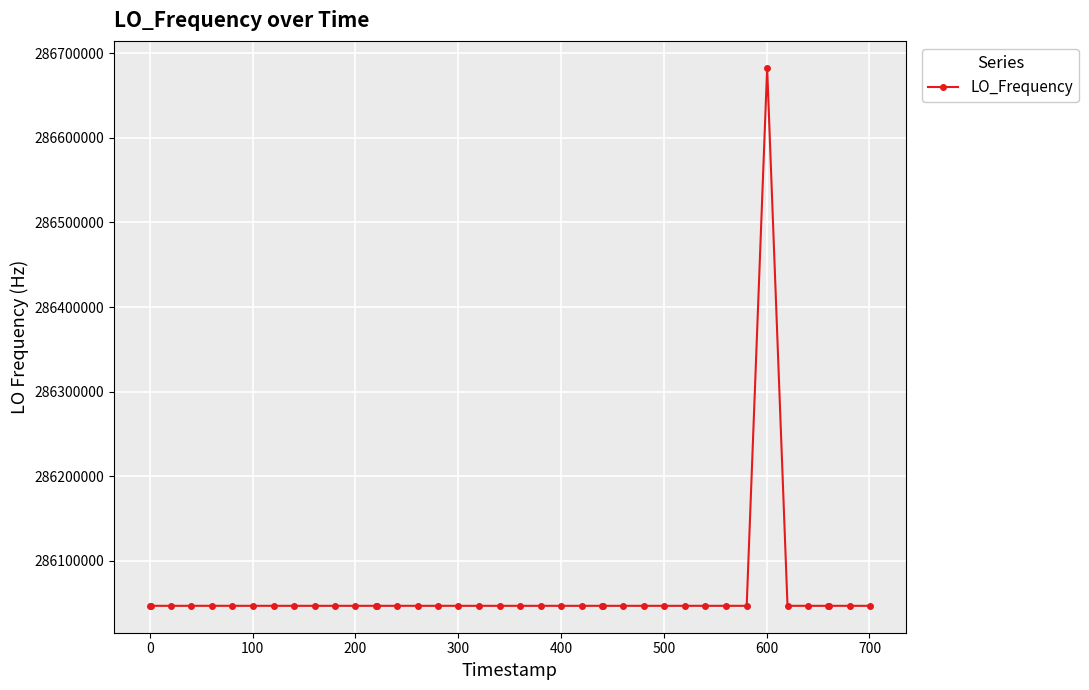

What is the difference between the maximum and second lowest values?

635709.2